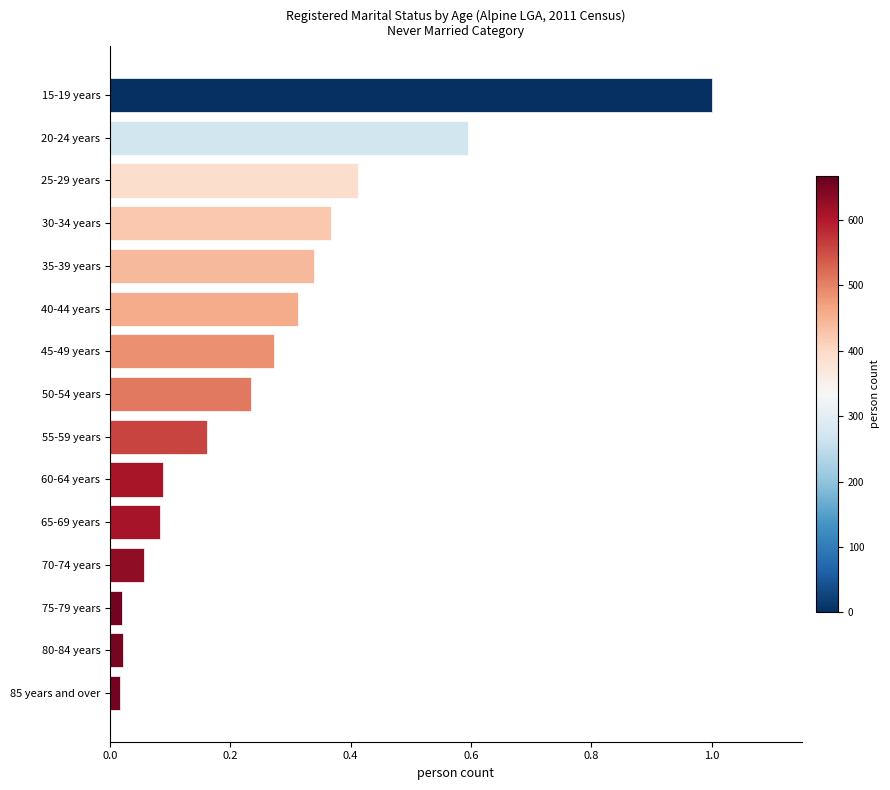

The value at 25-29 years is 0.2. True or false?

False